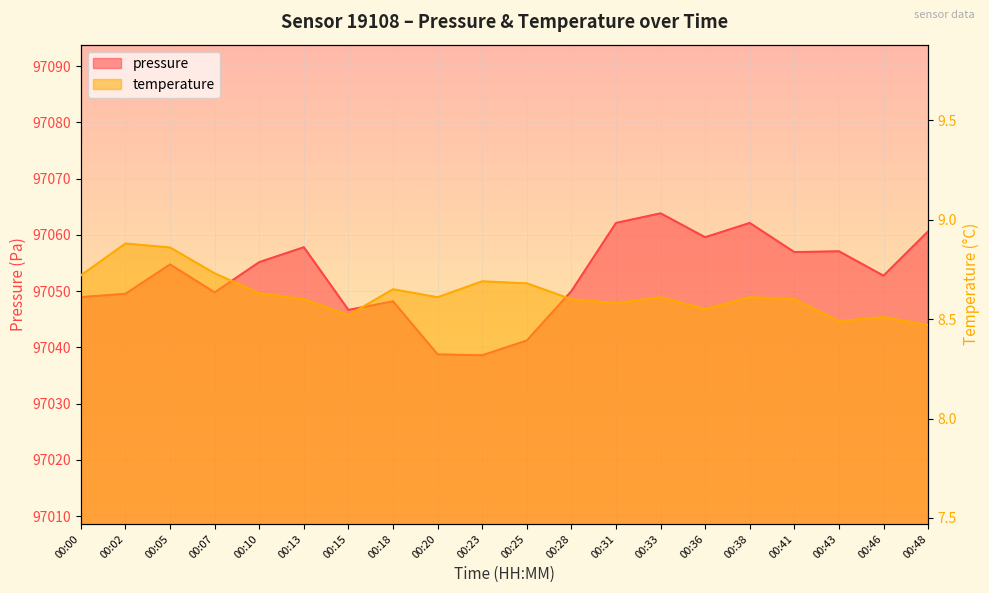

True or false: temperature has more than 0 points higher than both neighbors.

True